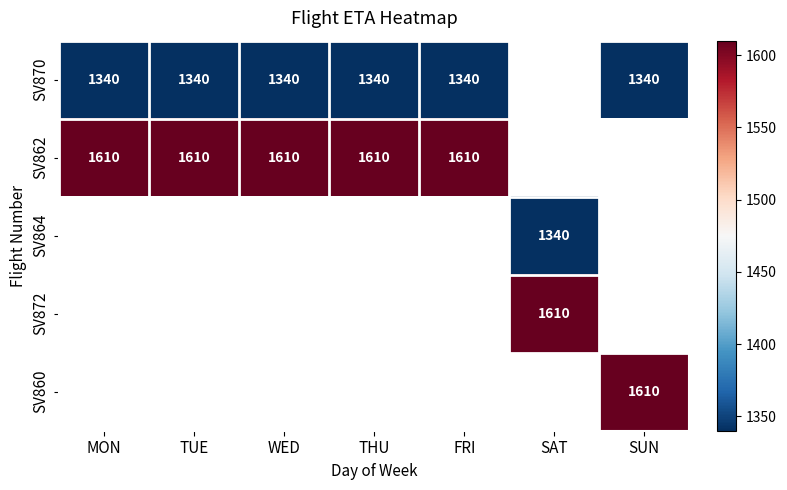

Between SUN and THU, which is larger?

SUN